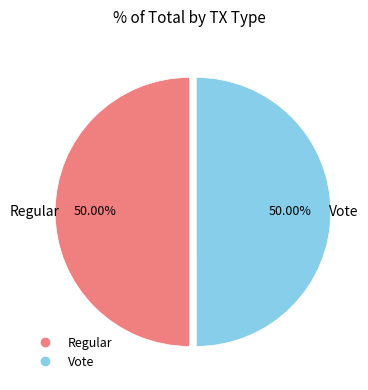

Is it true that Regular is 63% of the pie?

False